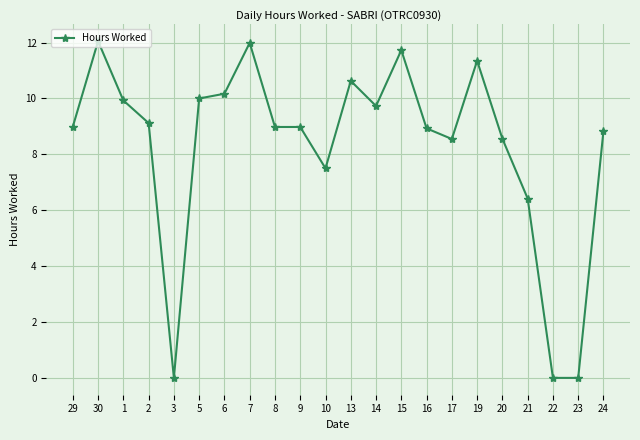

True or false: the data has more than 0 interior local peaks.

True